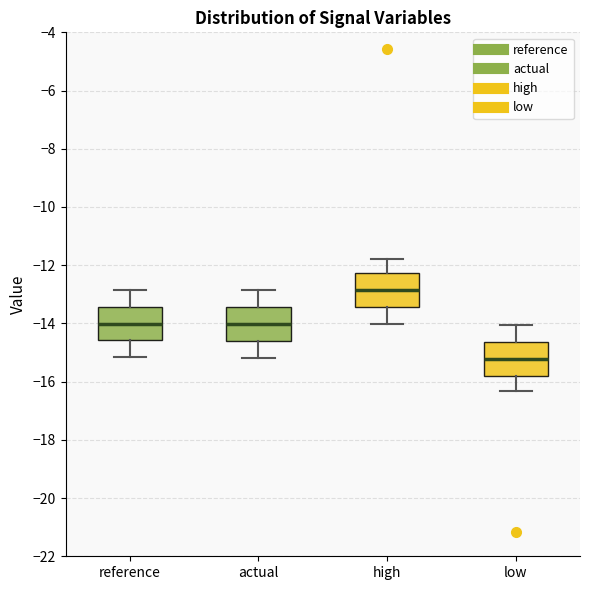

Reading left to right, read every box against the y-axis: the position of its median line, the range the box covers, and the ends of its whiskers. The values are not printed on the chart, so give them approximately, as read against the axis.

reference: median -14.0, box -14.6 to -13.4, whiskers -15.2 to -12.8
actual: median -14.0, box -14.6 to -13.4, whiskers -15.2 to -12.8
high: median -12.8, box -13.4 to -12.2, whiskers -14.0 to -11.8
low: median -15.2, box -15.8 to -14.6, whiskers -16.4 to -14.0